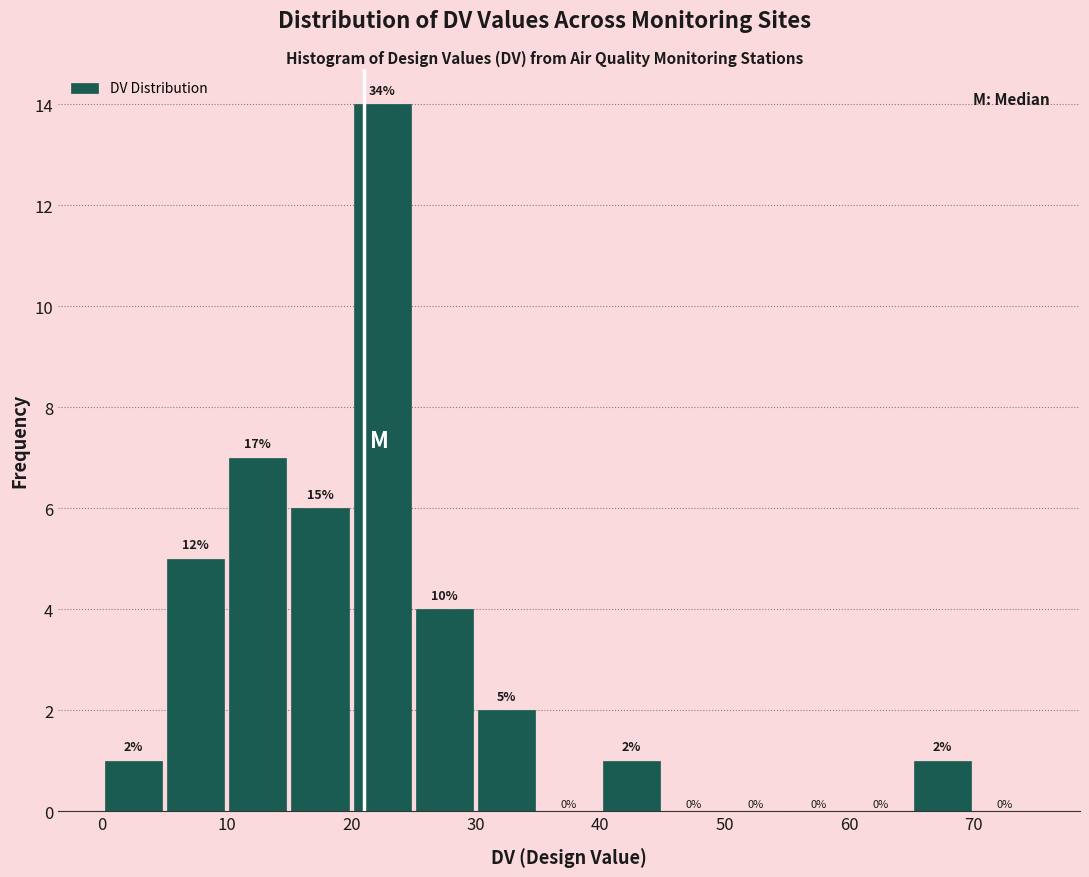

Over which range of the x-axis is the bar tallest?

20 to 25